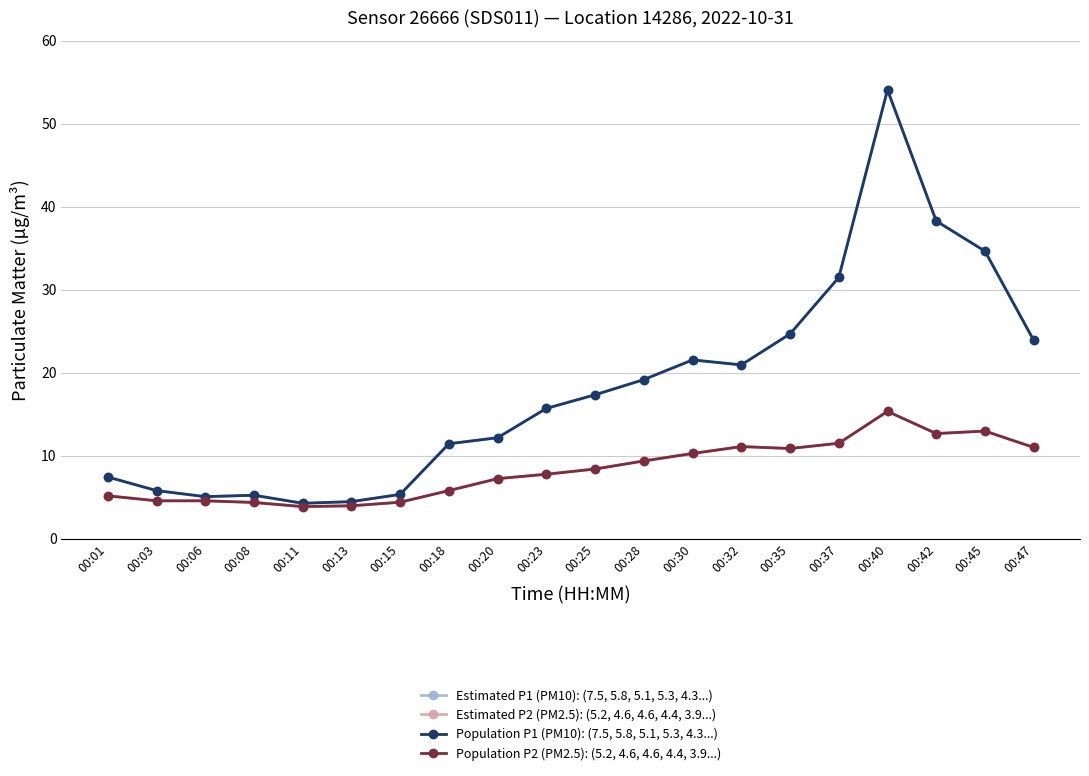

At which label does Population P2 (PM2.5): (5.2, 4.6, 4.6, 4.4, 3.9...) first exceed 8?

00:25